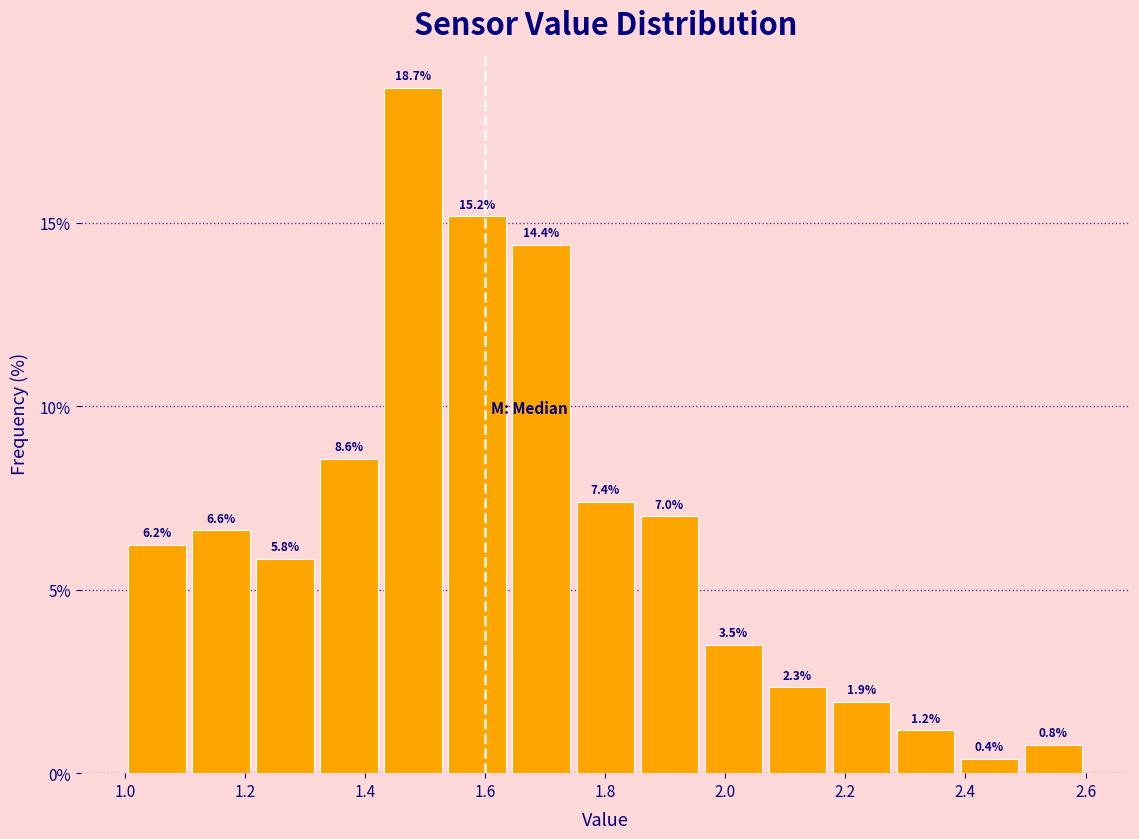

What is the height of the bar covering 1.22 to 1.32 on the x-axis? The bar edges are not printed on the chart, so give them approximately, as read against the axis.

5.8